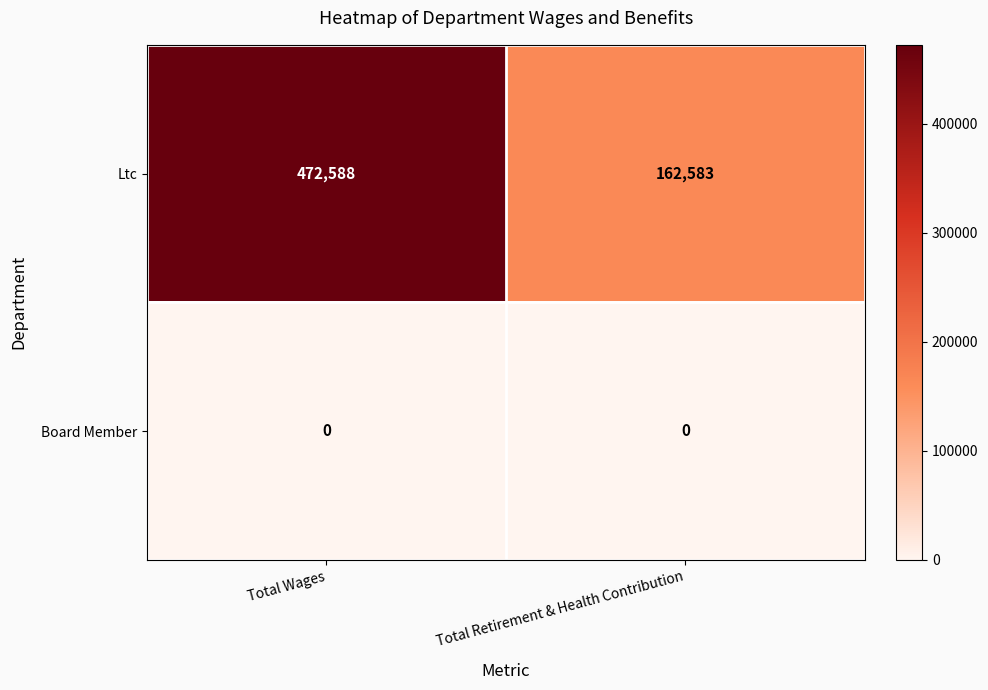

Is it true that Board Member equals 0 at Total Wages?

True